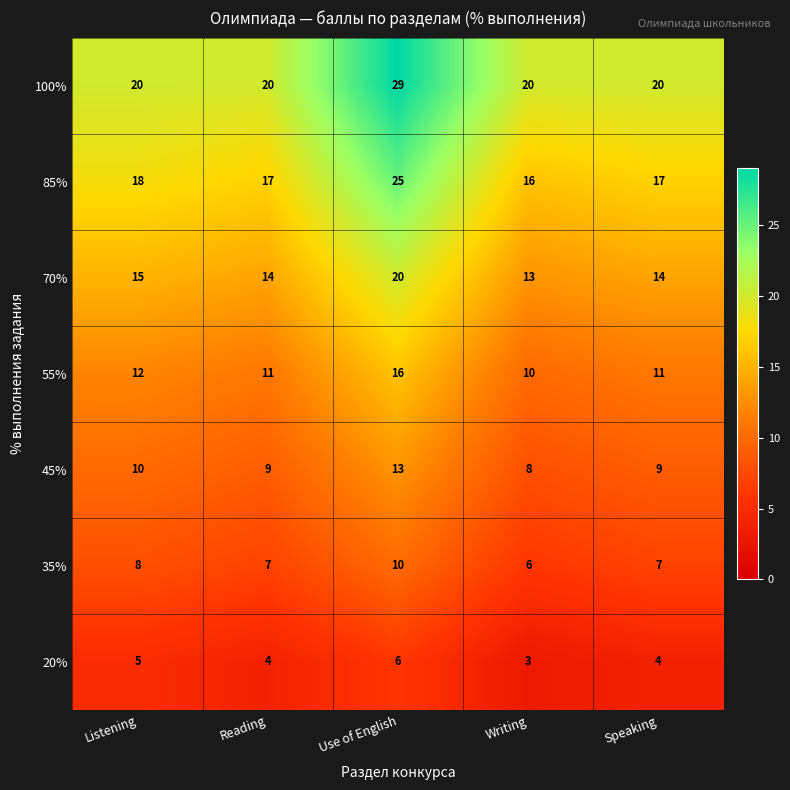

Which series has the largest total across all categories?

100%